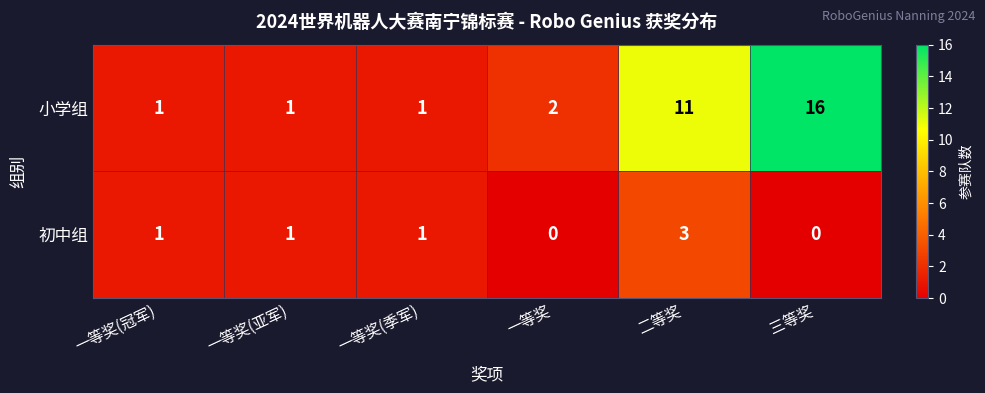

Which label corresponds to the largest value in the chart?

三等奖